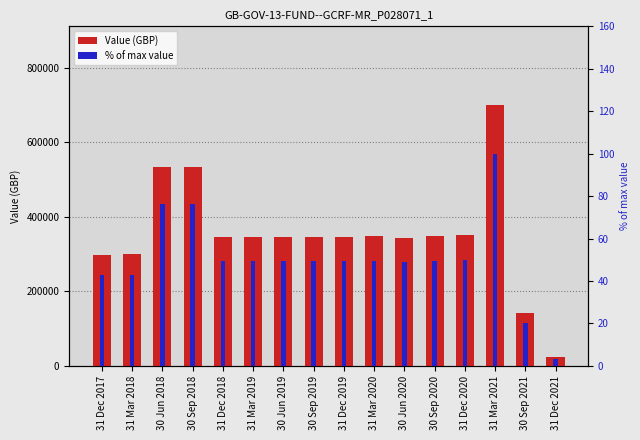

Reading left to right, list all the values displayed in this chart.

Value (GBP): 298446.0	298955.0	532942.0	532942.0	344563.0	344563.0	344563.0	344563.0	344563.0	347342.0	344034.0	347342.0	350156.0	700312.0	142047.0	23104.7
% of max value: 42.6	42.7	76.1	76.1	49.2	49.2	49.2	49.2	49.2	49.6	49.1	49.6	50.0	100.0	20.3	3.3